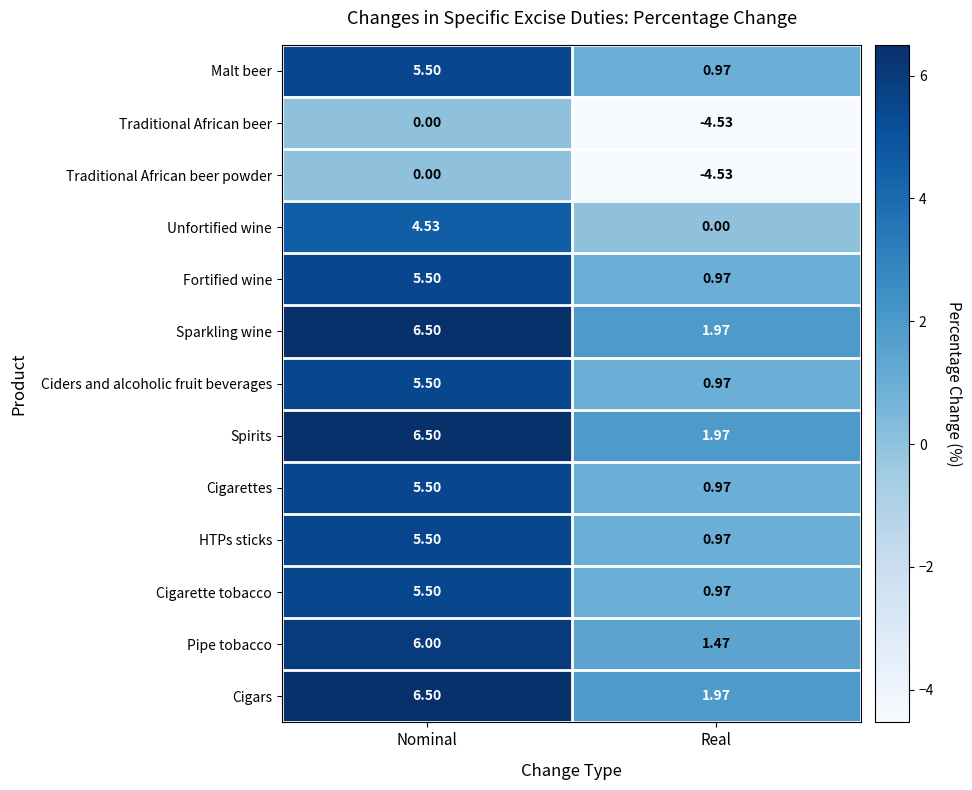

Which label corresponds to the largest value in the chart?

Nominal